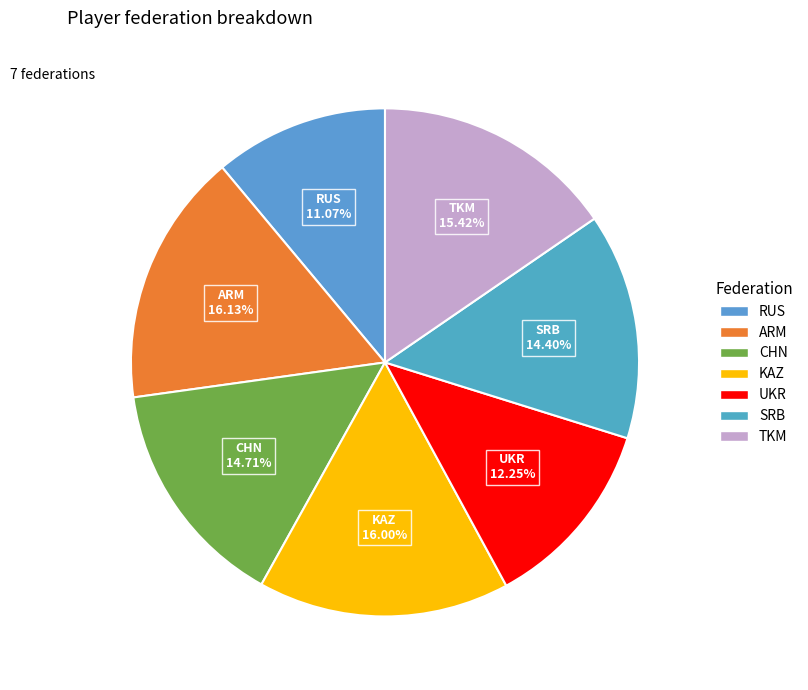

Is it true that KAZ is 9% of the pie?

False